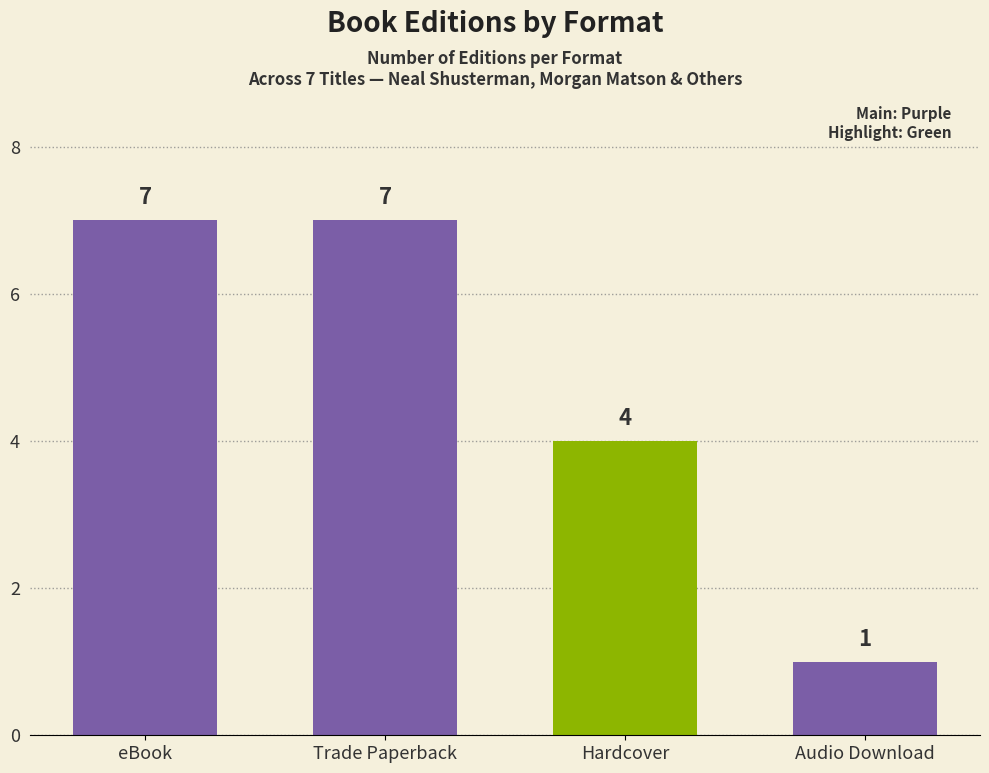

How many data points are less than 7?

2